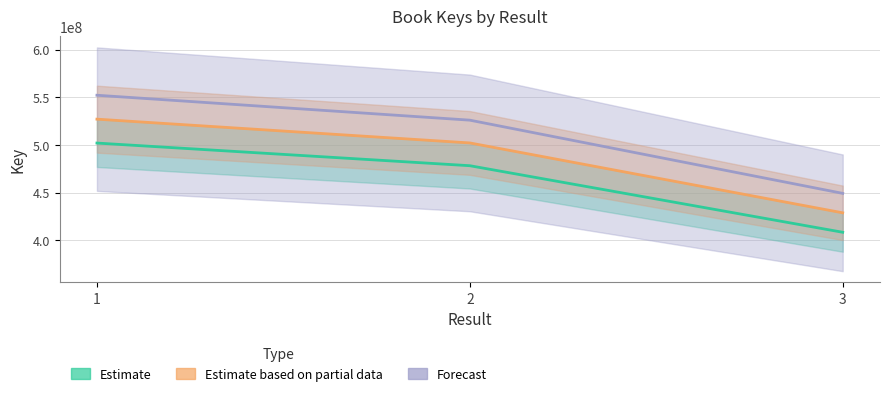

Count the number of categories in the chart.

3